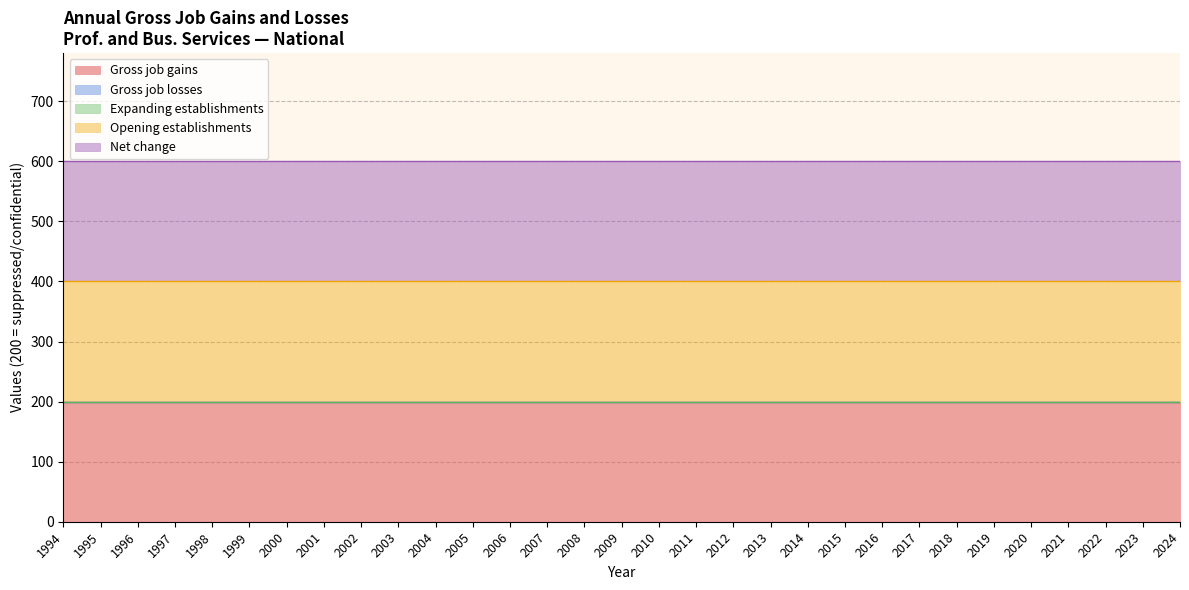

Does the chart have visible grid lines?

Yes